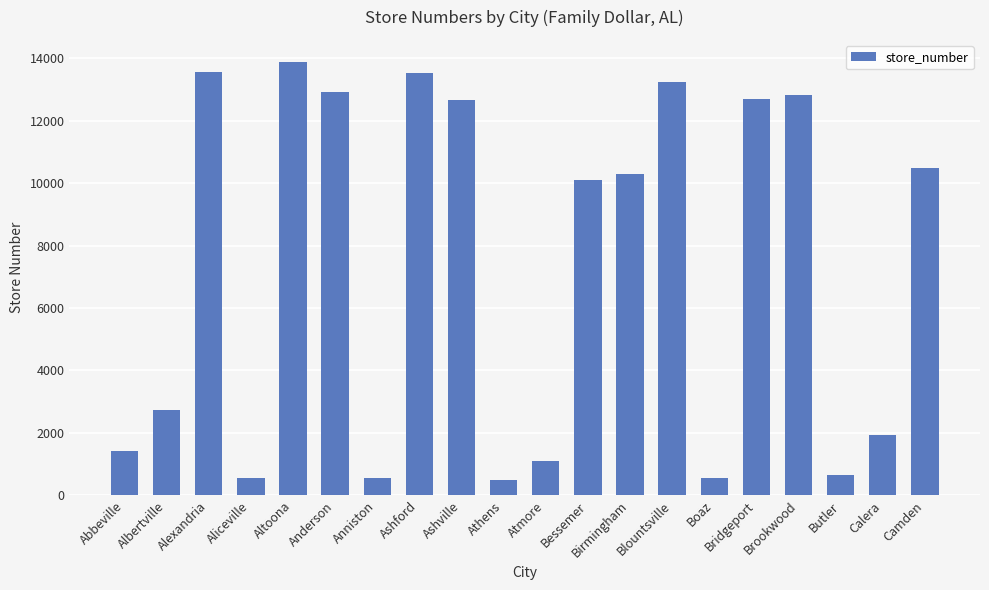

Does the chart contain stacked bars?

No